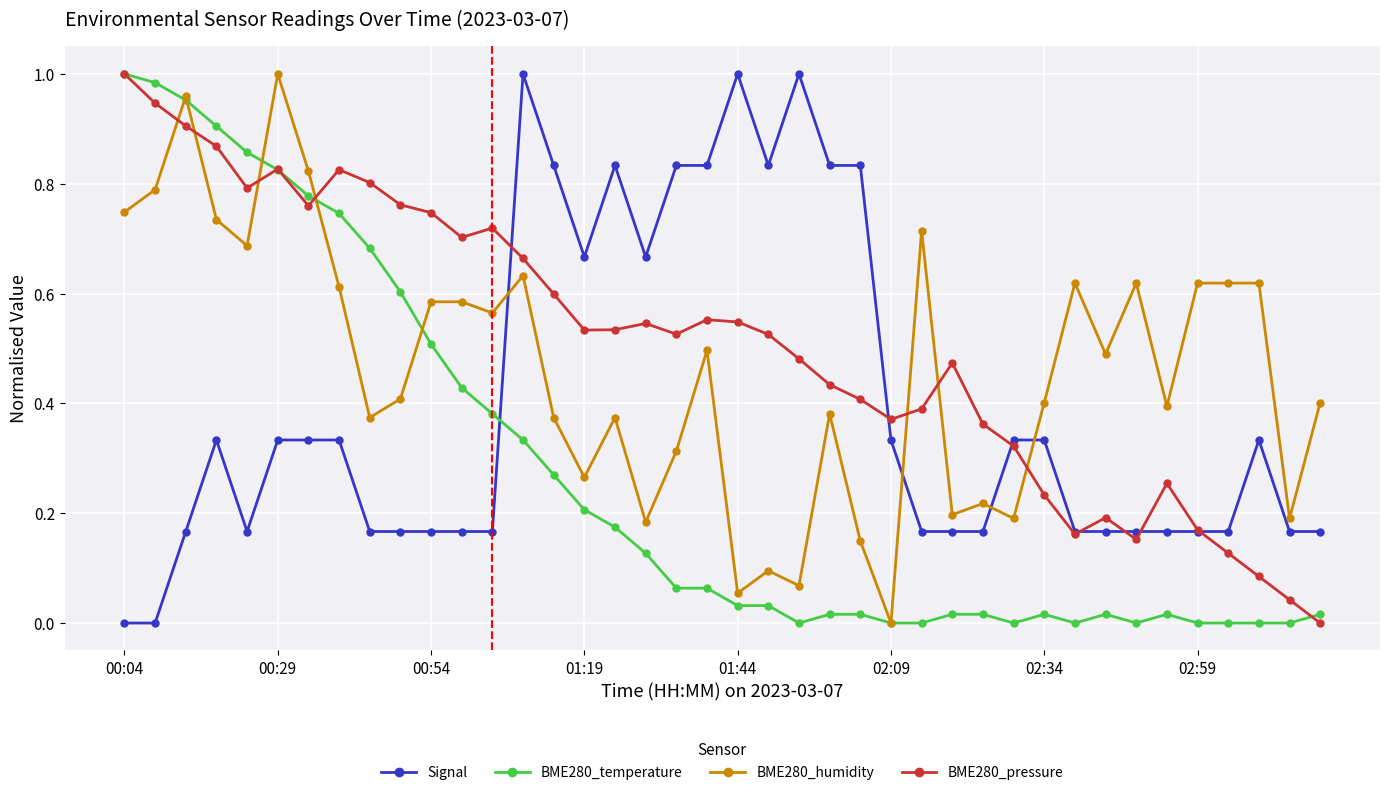

How many intersections are there between BME280_pressure and BME280_humidity?

7